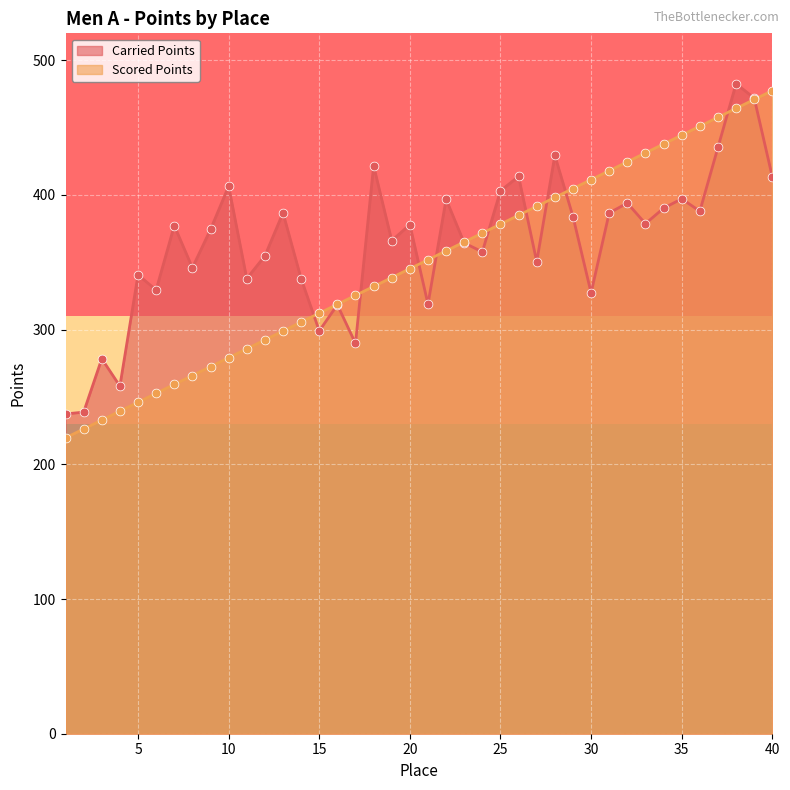

Which series has the widest spread of Y values?

Scored Points